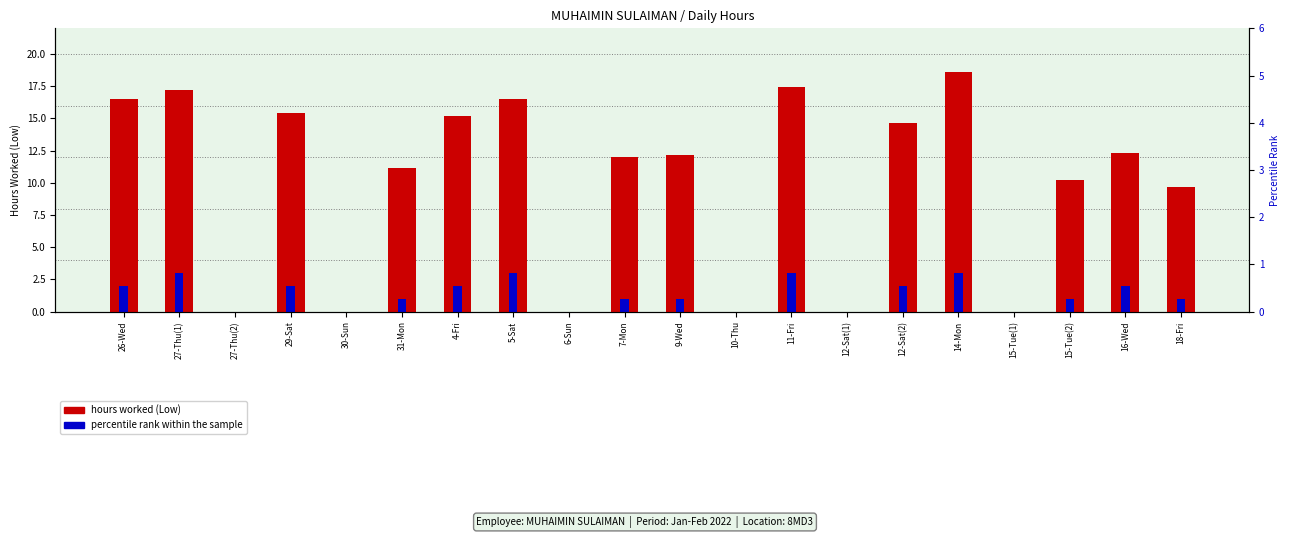

What position from the left is 11-Fri?

13